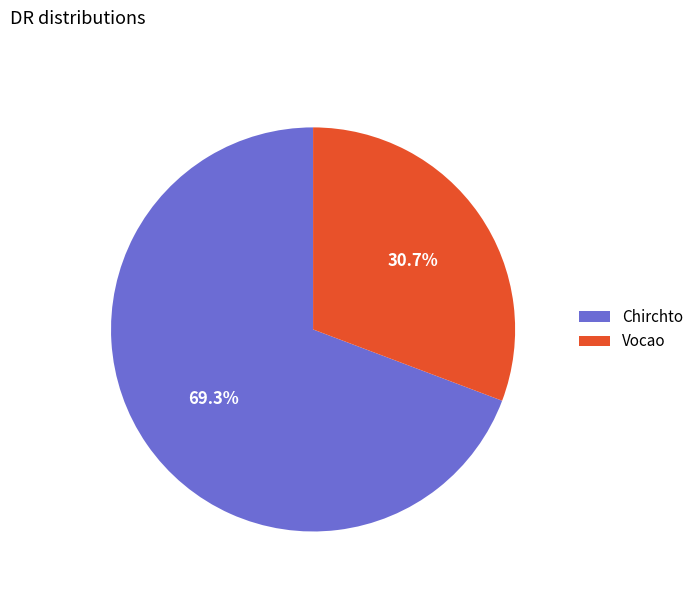

What percentage do Vocao and Chirchto together represent?

100.0%